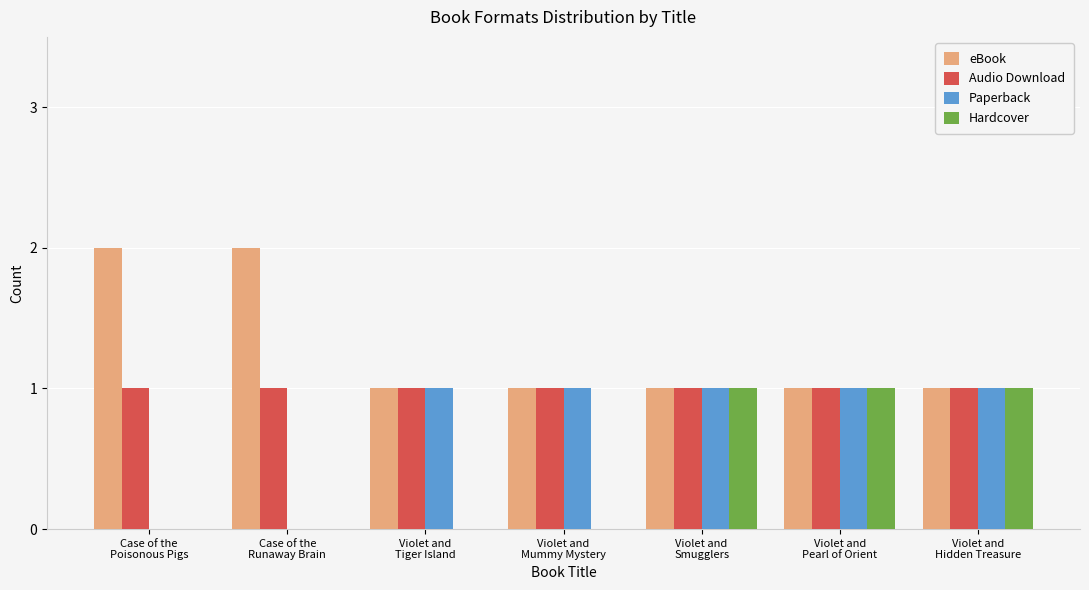

Does the chart contain stacked bars?

No